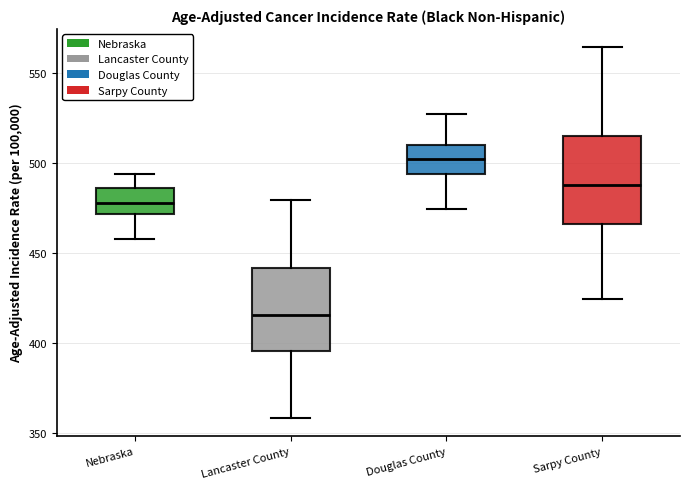

Reading left to right, read every box against the y-axis: the position of its median line, the range the box covers, and the ends of its whiskers. The values are not printed on the chart, so give them approximately, as read against the axis.

Nebraska: median 480, box 470 to 485, whiskers 460 to 495
Lancaster County: median 415, box 395 to 440, whiskers 360 to 480
Douglas County: median 500, box 495 to 510, whiskers 475 to 530
Sarpy County: median 490, box 465 to 515, whiskers 425 to 565